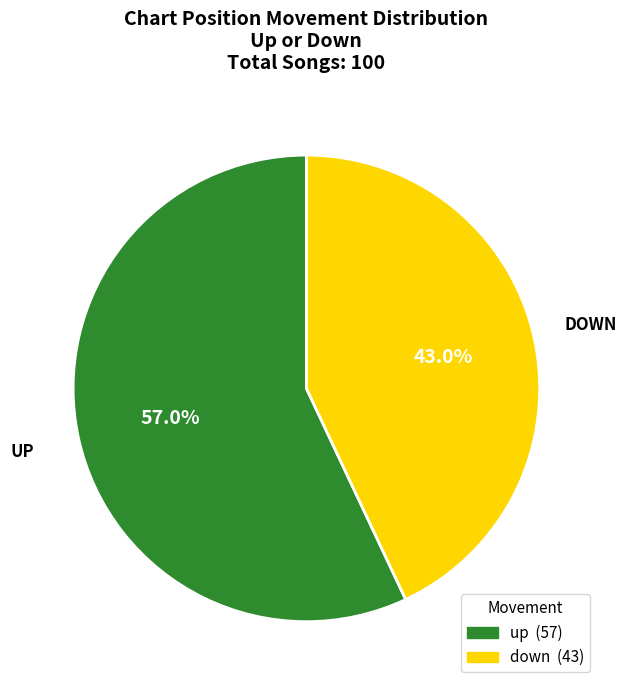

To the nearest percent, what is the combined percentage of down and up?

100%